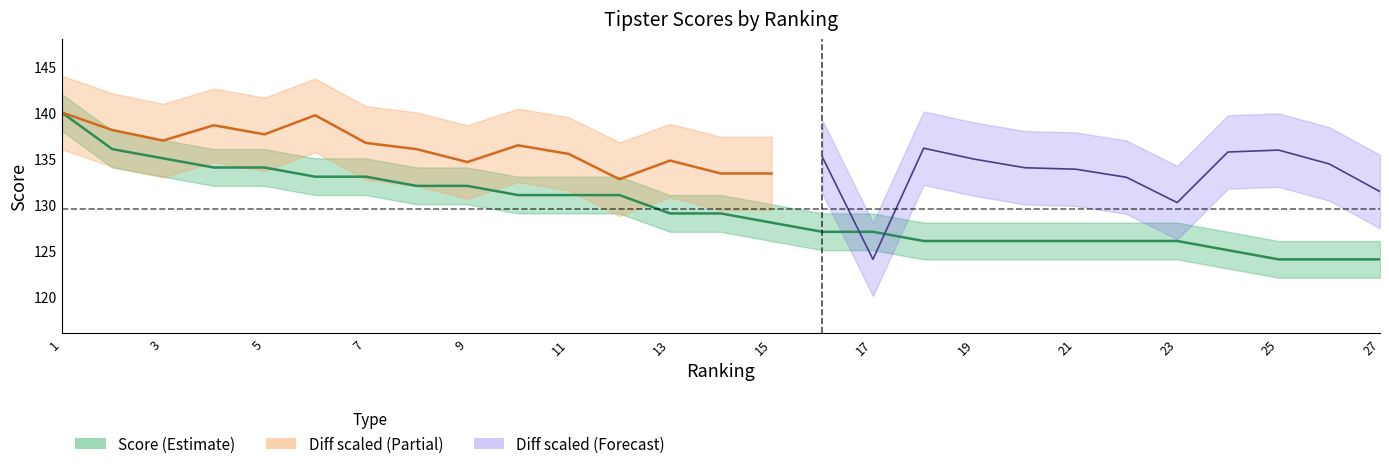

Which category has the highest value across all series?

1